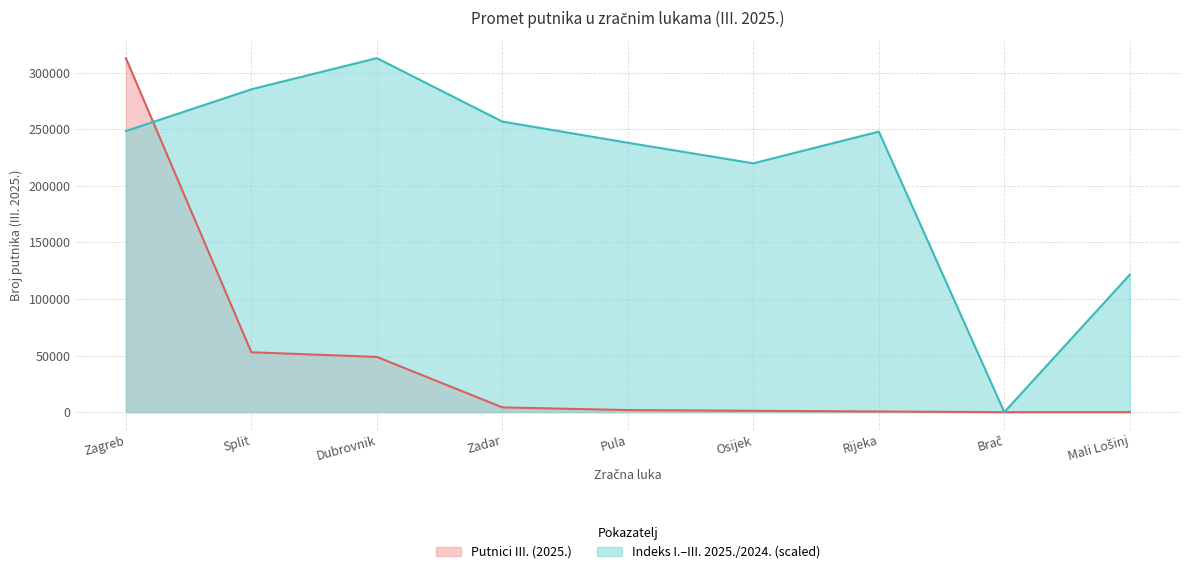

True or false: Putnici III. (2025.) has more than 1 interior local peaks.

False